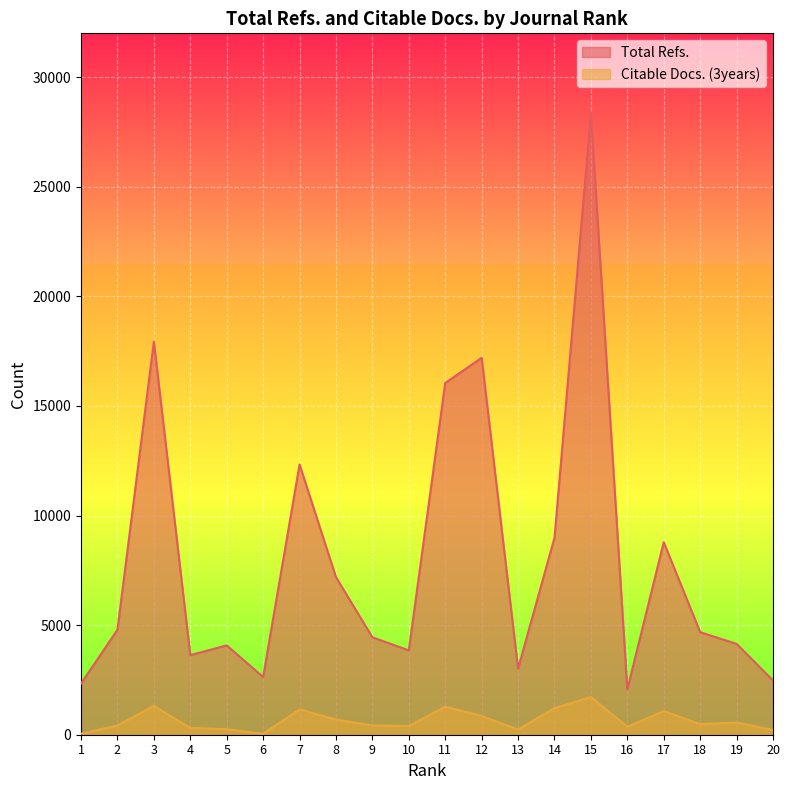

True or false: Total Refs. has a value of 6698 at 12.

False